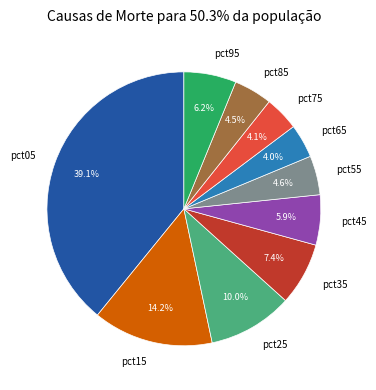

What is the largest slice in the pie chart?

pct05